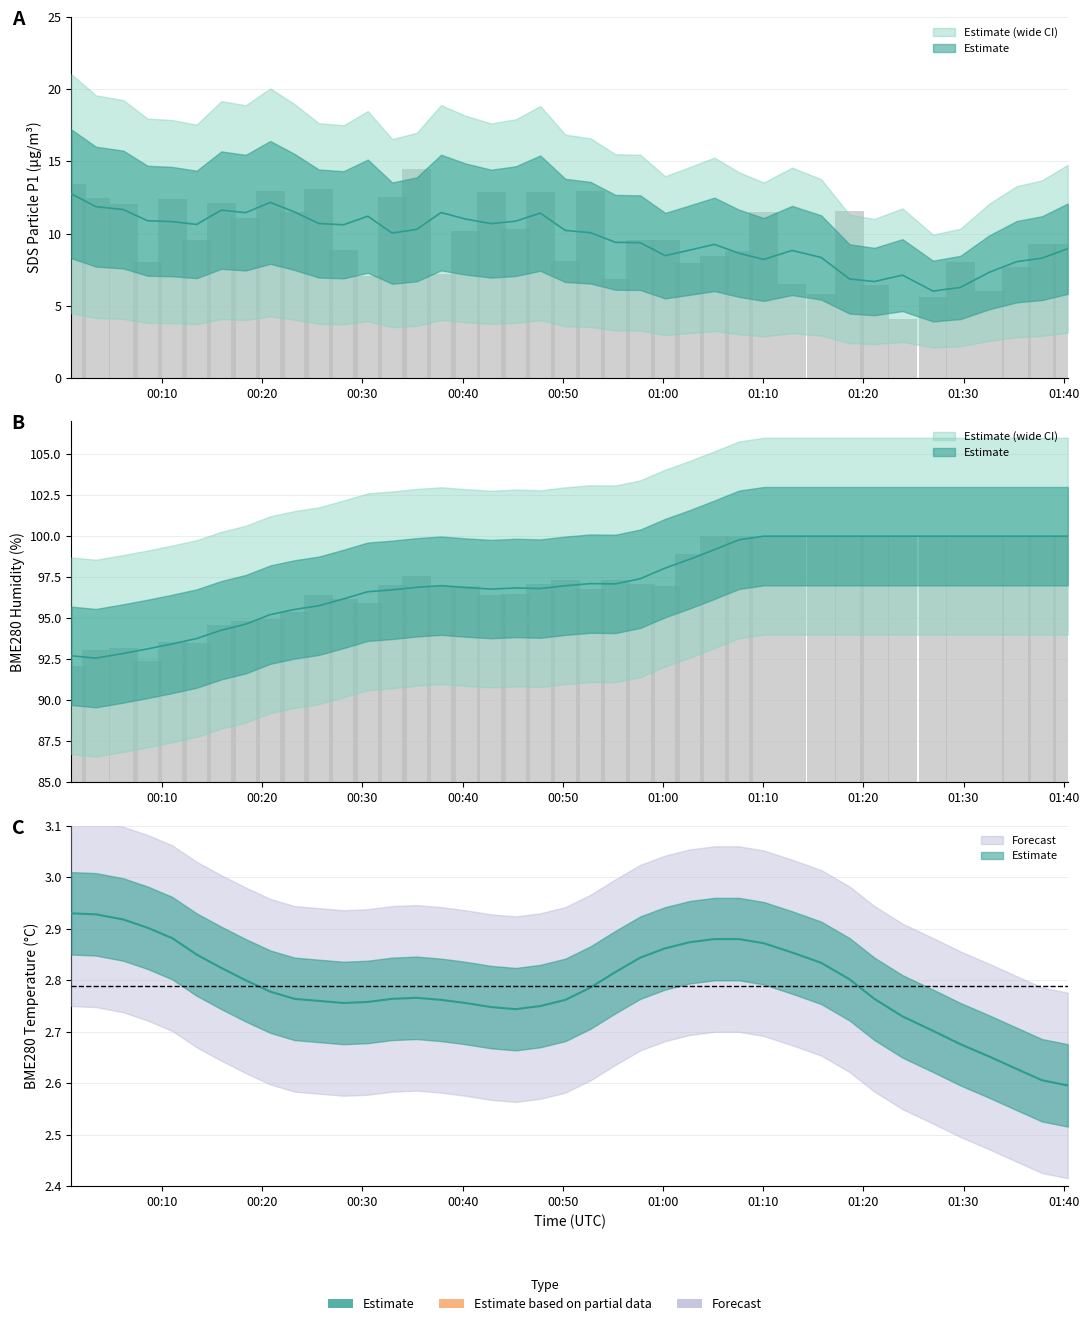

At which category is the sum across all series the highest?

2023/03/27 00:35:25